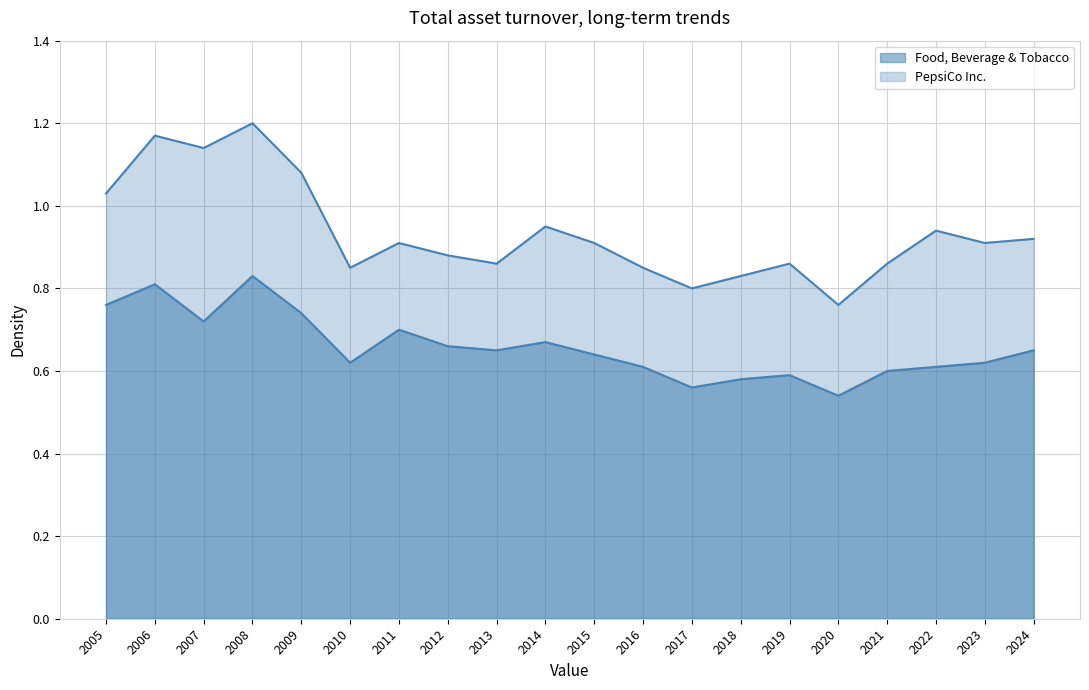

What is the maximum value for PepsiCo Inc.?

1.2